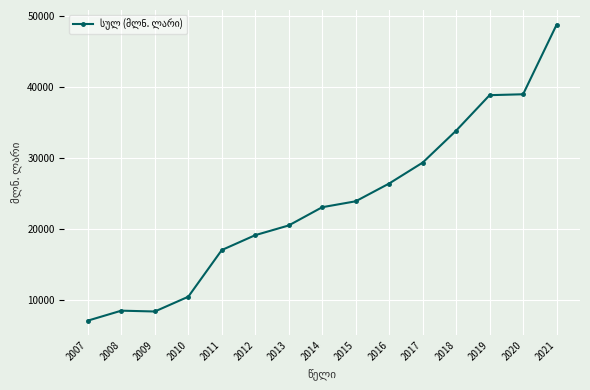

How many series are shown in this chart?

1